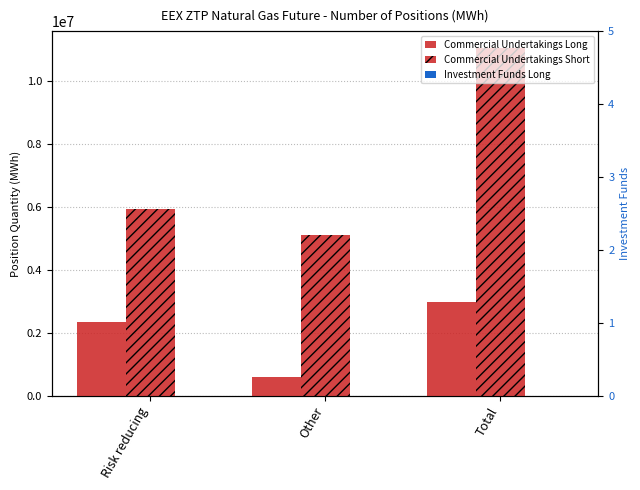

Is it true that Commercial Undertakings Long equals 1154357 at Risk reducing?

False